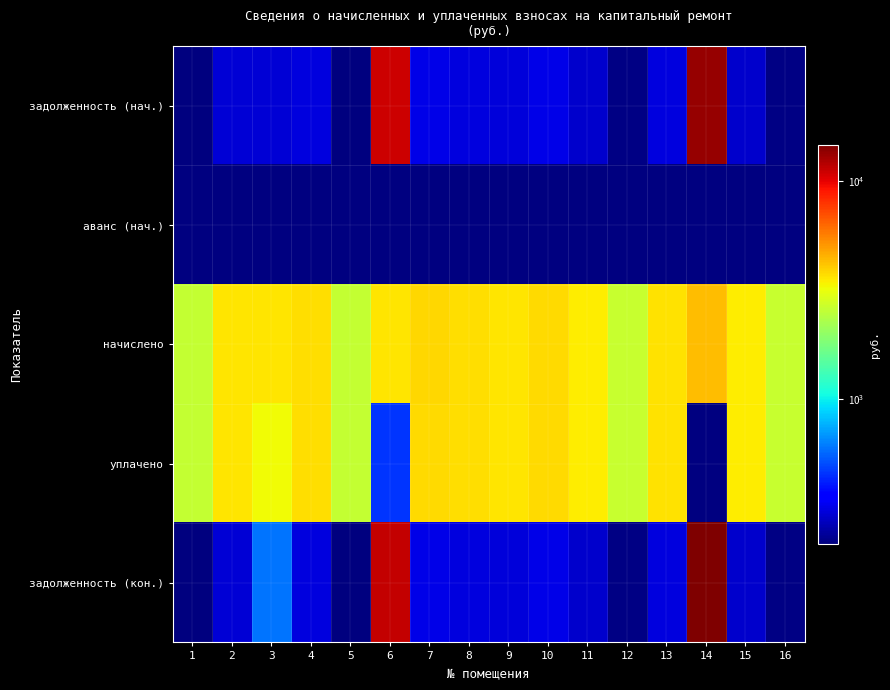

What is the difference between the highest and lowest values at 13?

3672.0